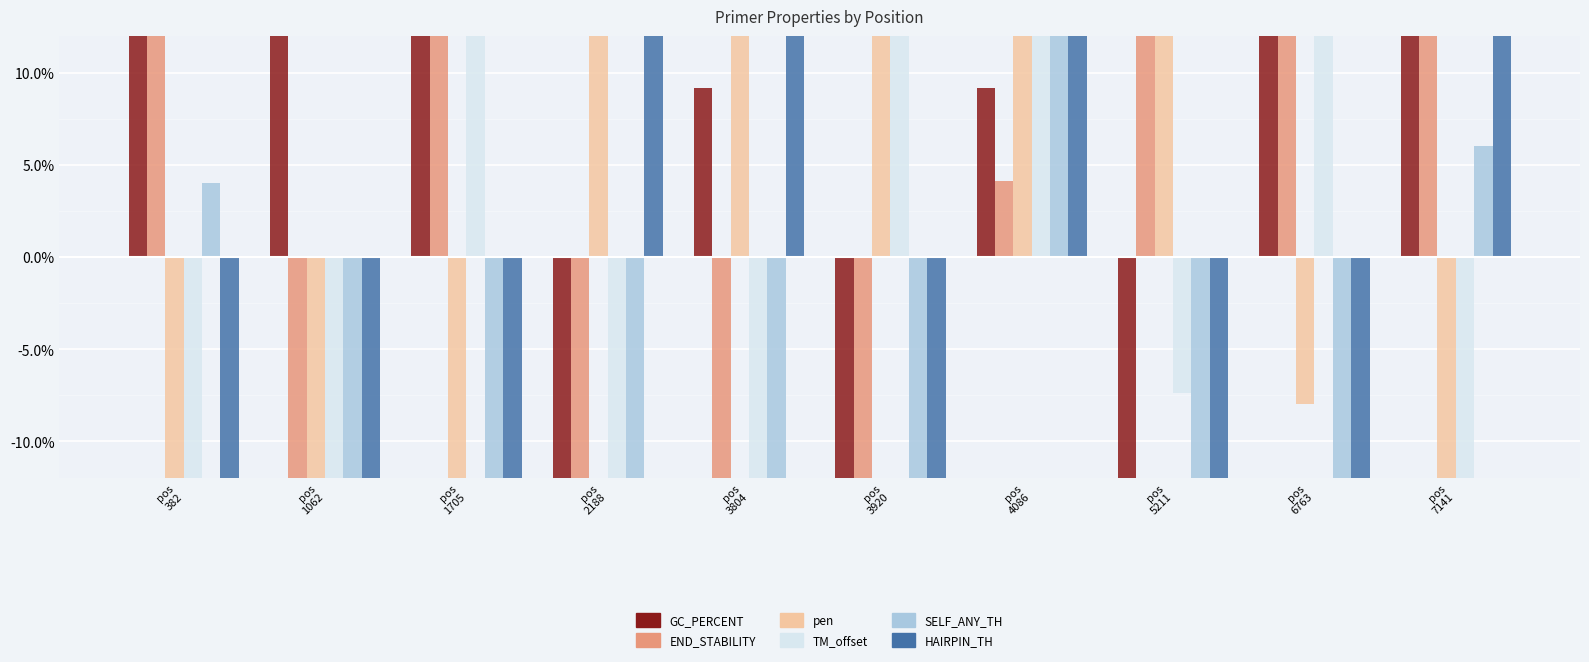

Which has a higher value, pos
382 or pos
7141?

pos
382